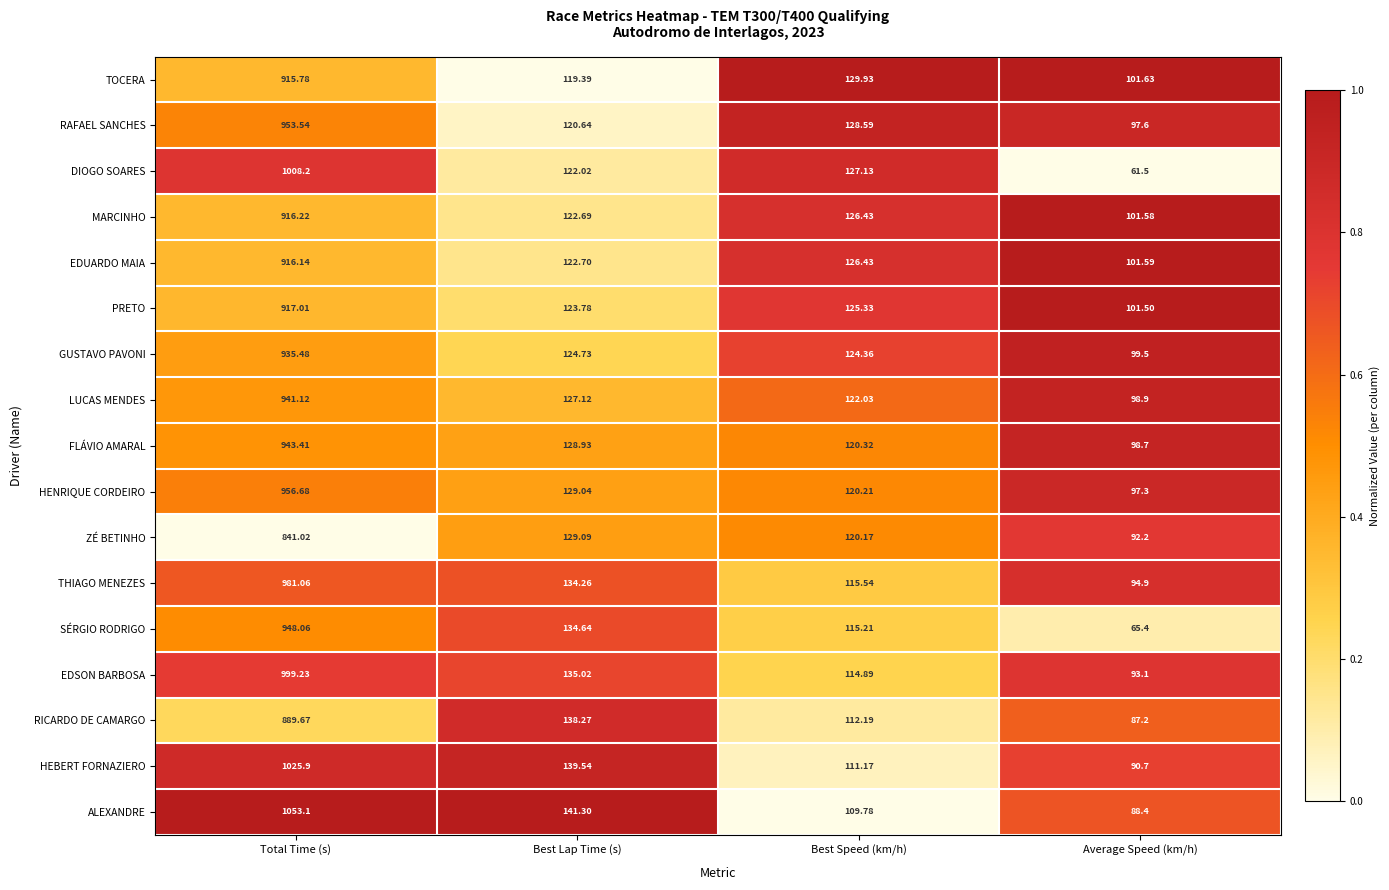

At which label does TOCERA reach its minimum?

Average Speed (km/h)